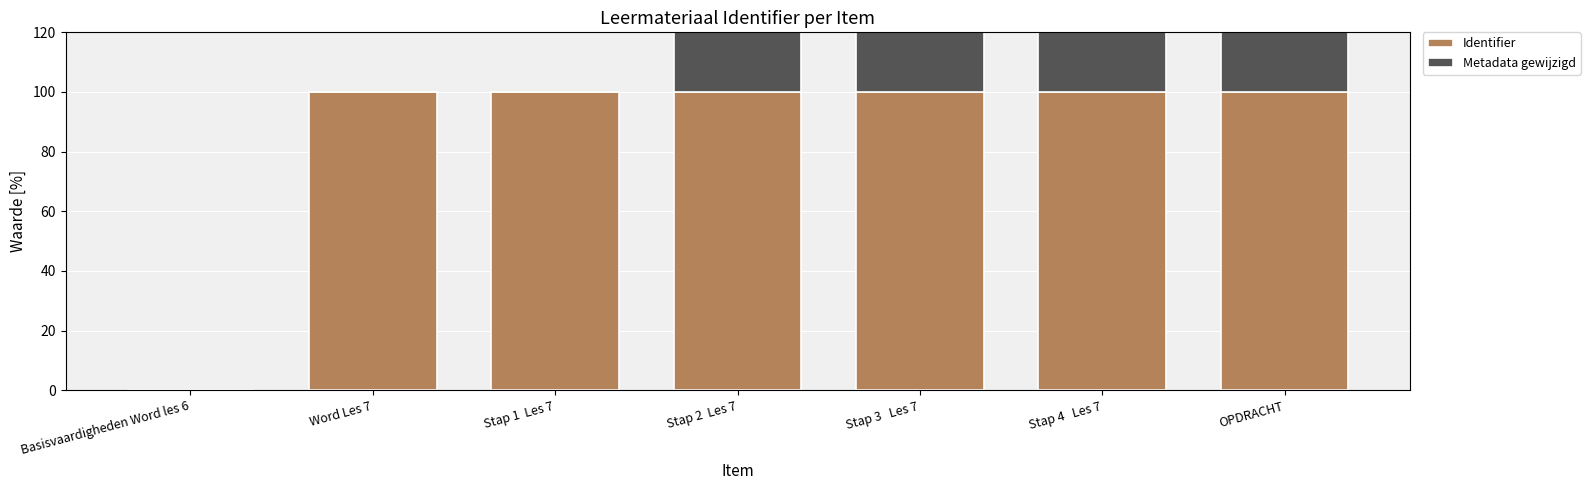

What is the difference between the maximum and minimum values in the Identifier series?

100.0